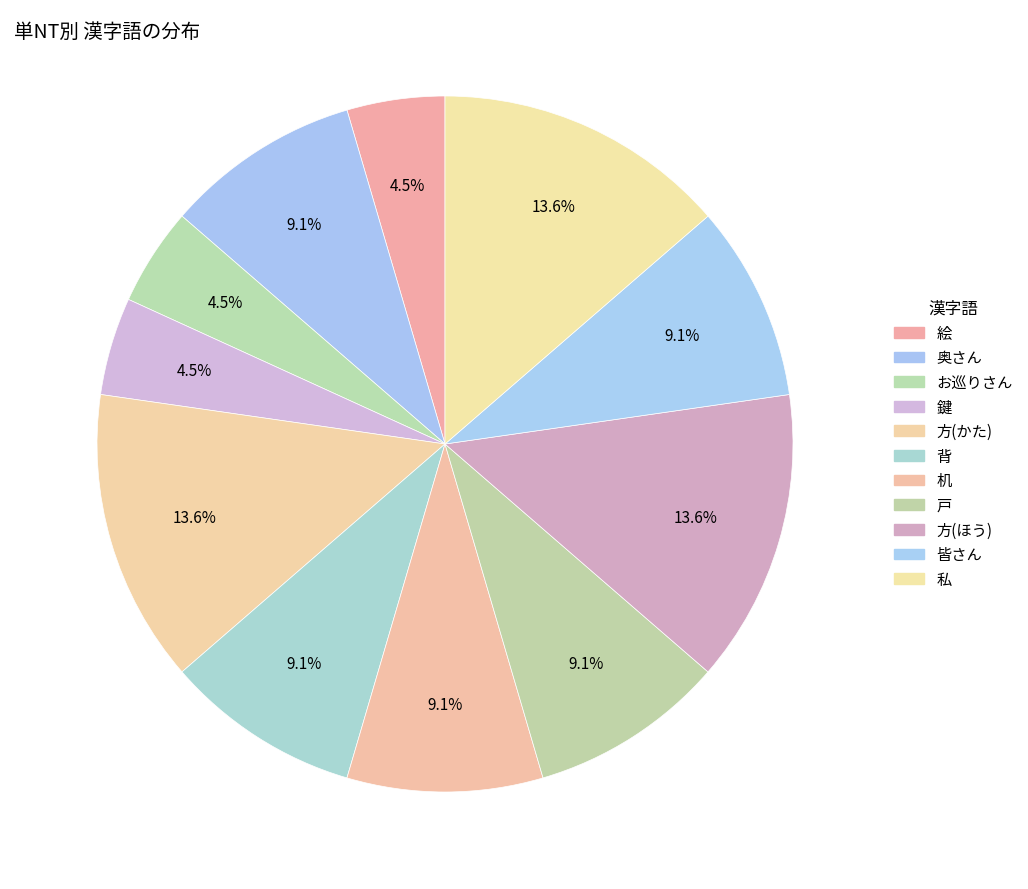

The 背 slice represents 1% of the pie. True or false?

False